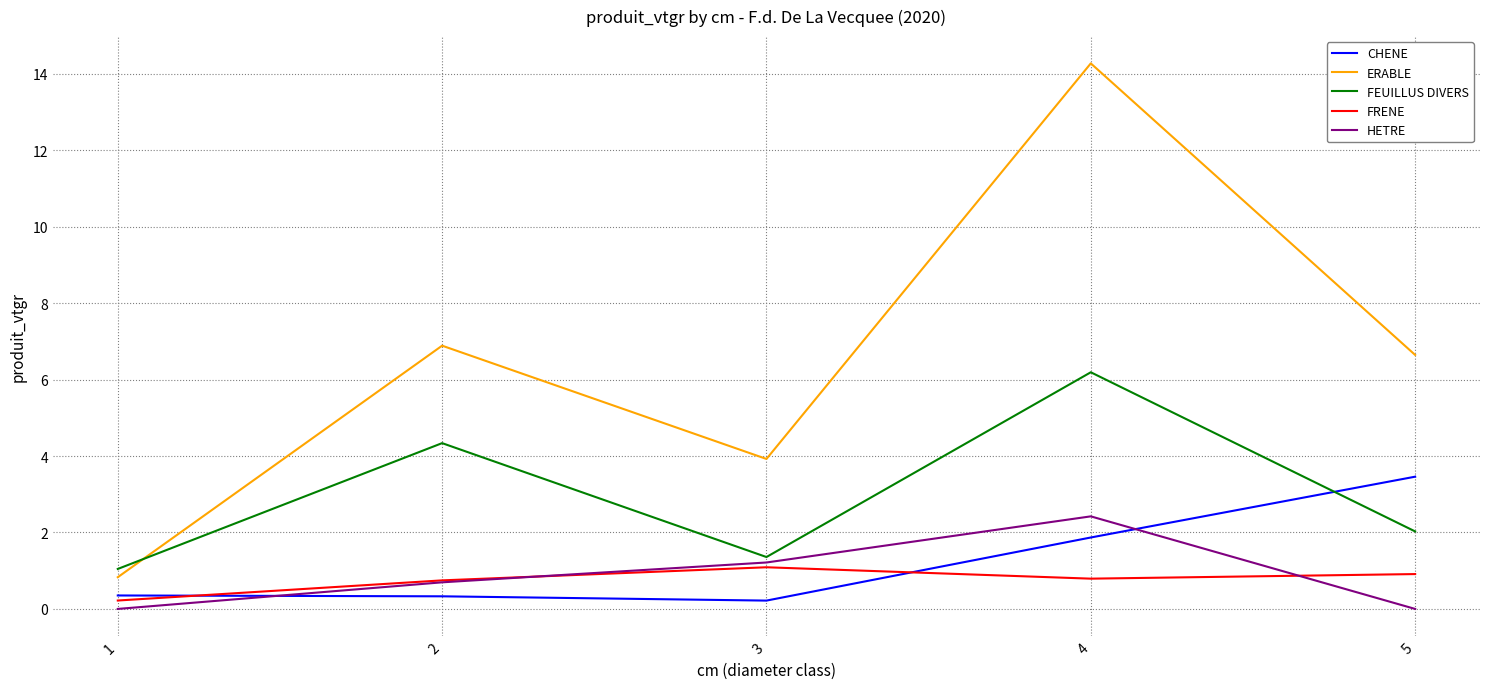

Between 3 and 5, which series saw the biggest shift?

CHENE